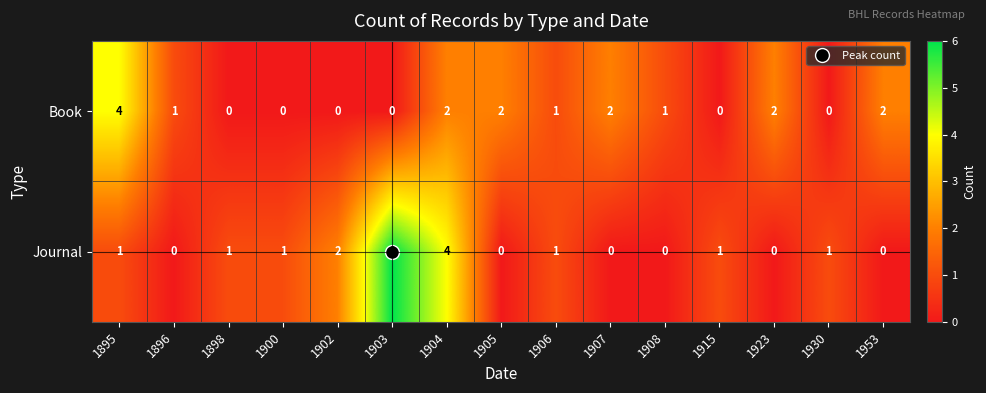

Where does the Book series first go above 1?

1895